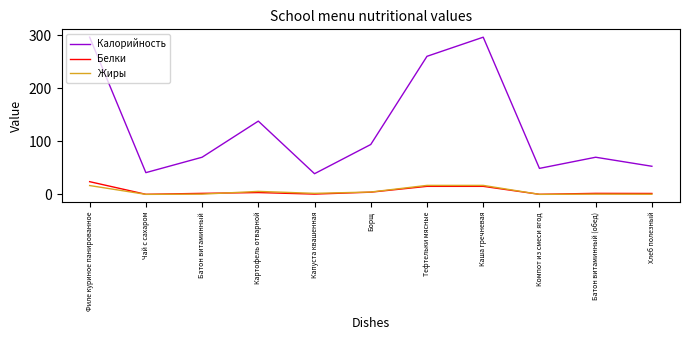

Which category has the highest value in the Белки series?

Филе куриное панированное